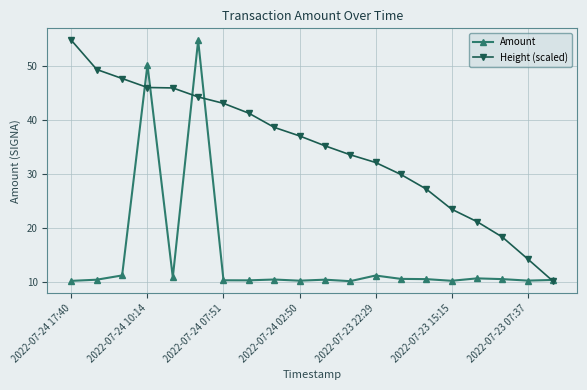

What is the value of the Height (scaled) point at the 9th from the left?

38.7